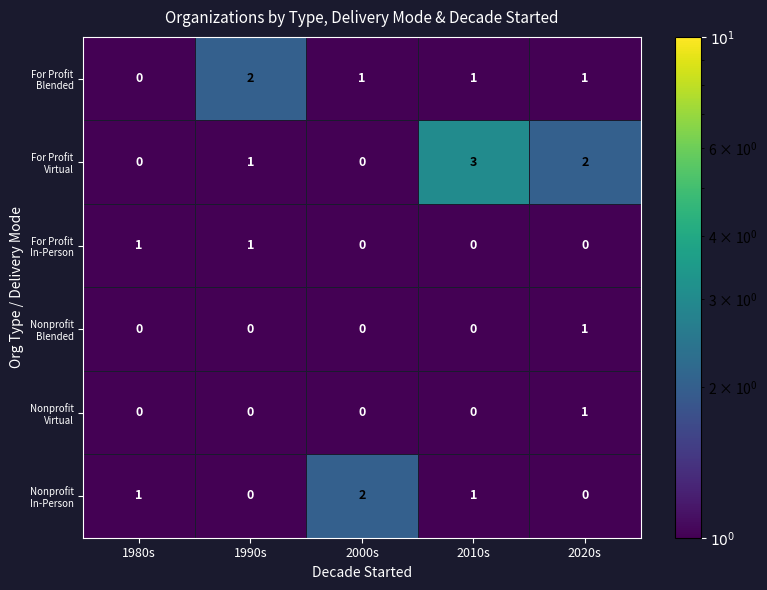

What is the greatest value displayed?

3